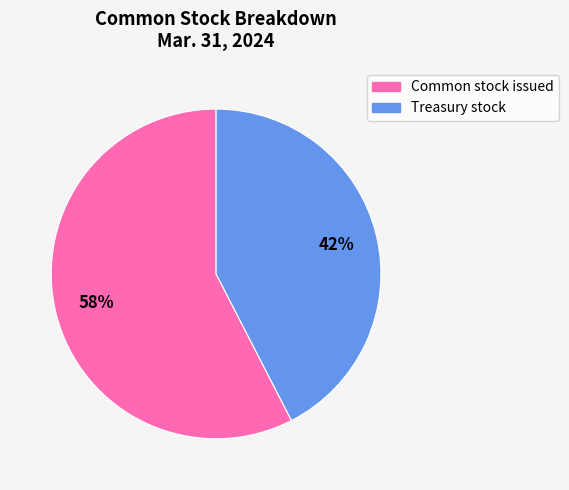

Count the number of slices in the pie.

2